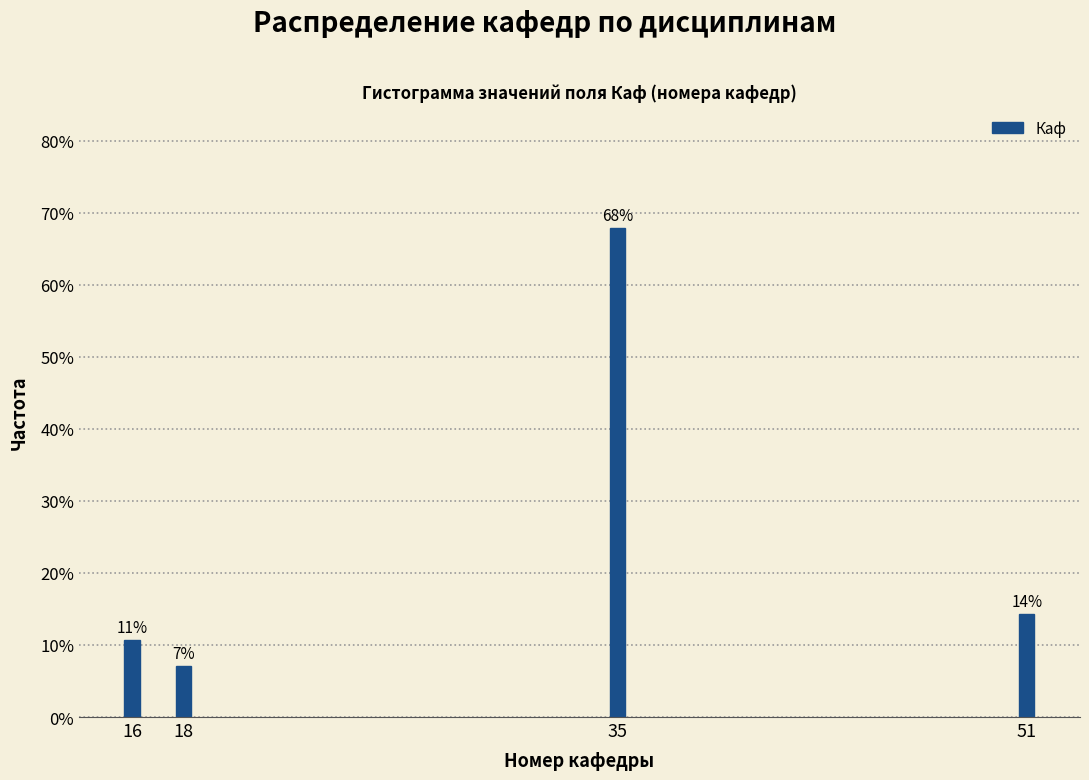

Are the bars horizontal?

No